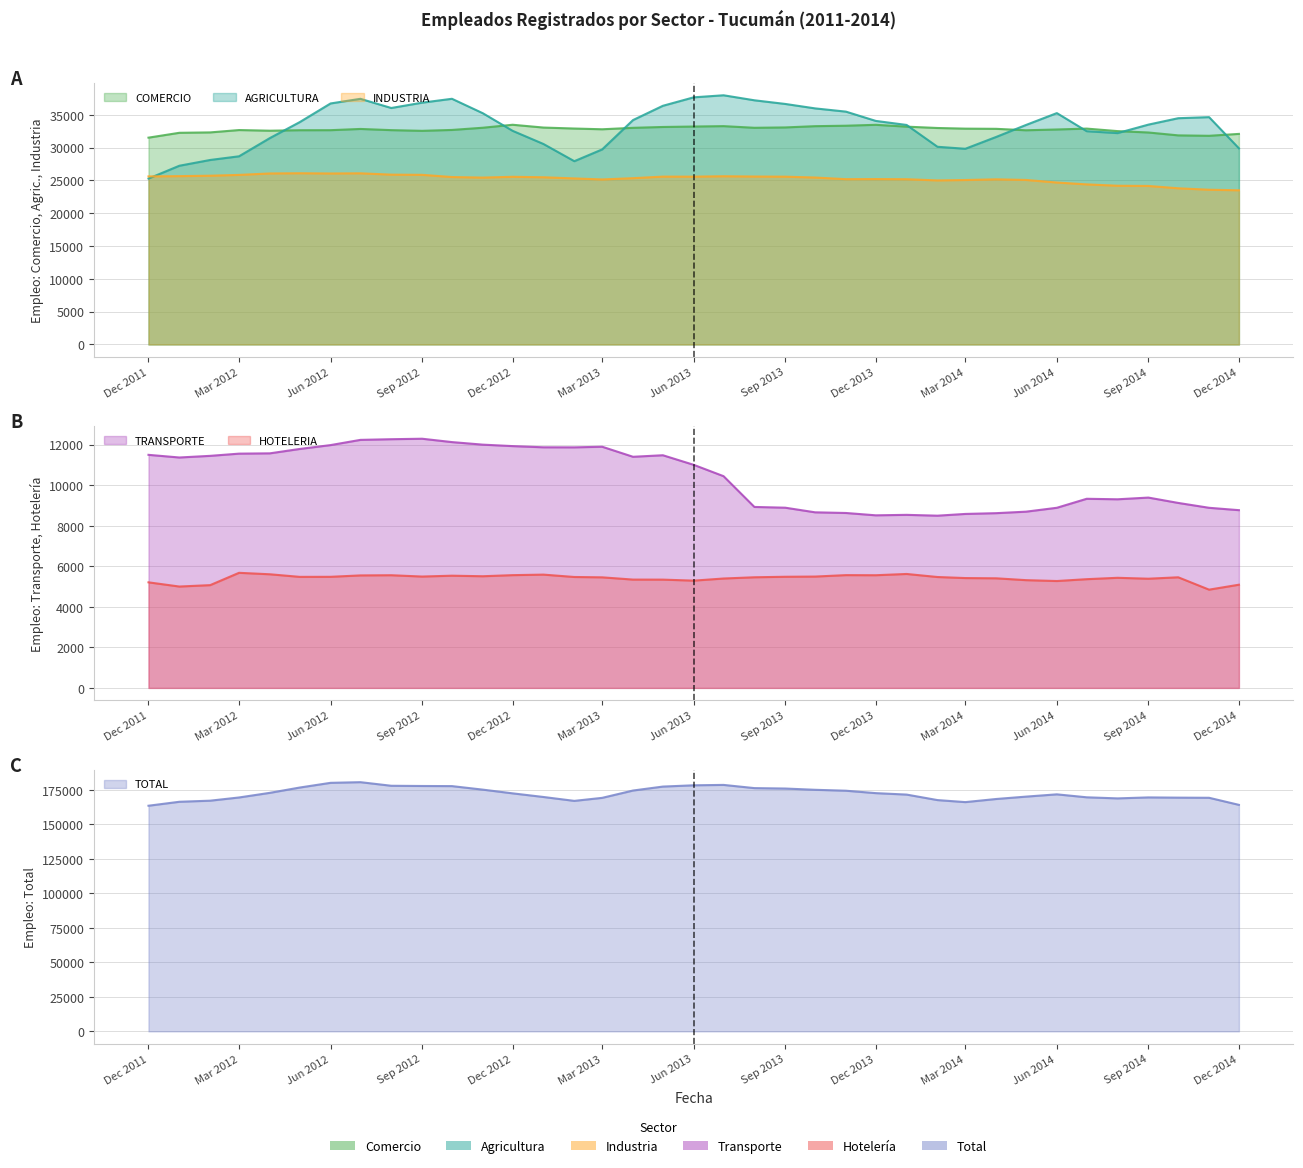

True or false: AGRICULTURA and TOTAL intersect in this chart.

False